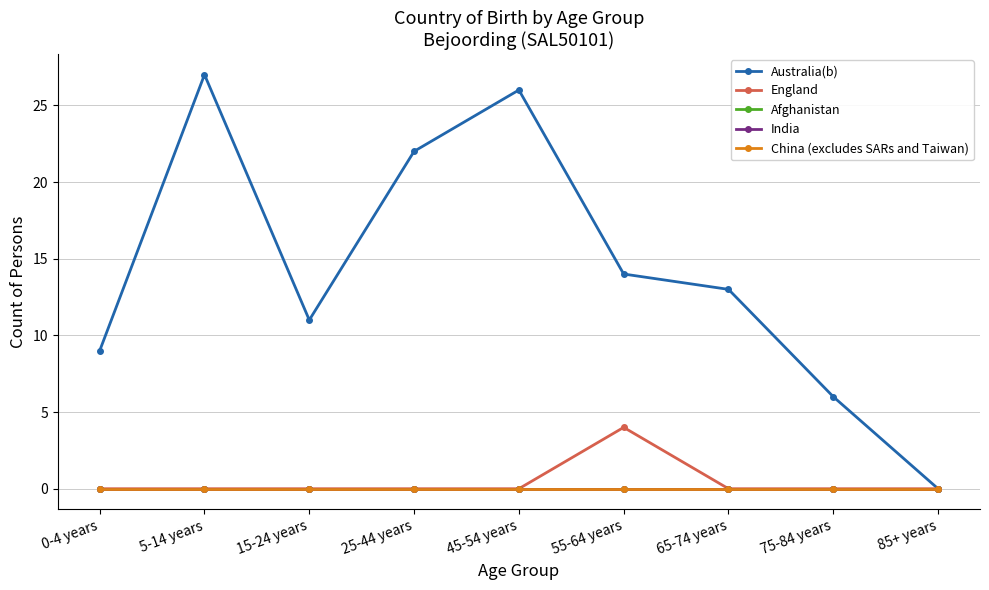

Does the chart have visible grid lines?

Yes